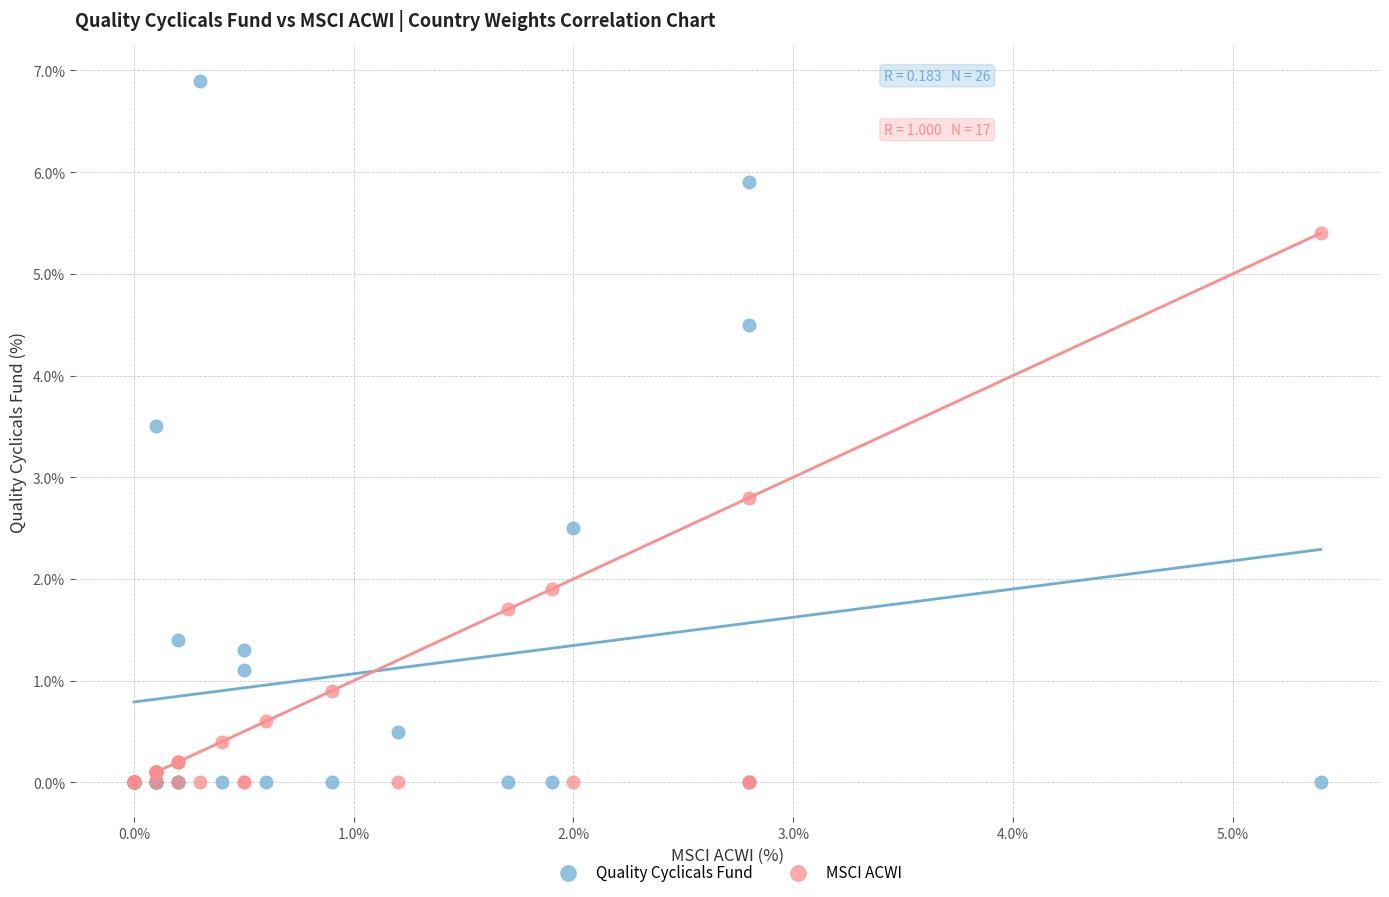

In the MSCI ACWI series, what Y value is closest to 2?

1.9